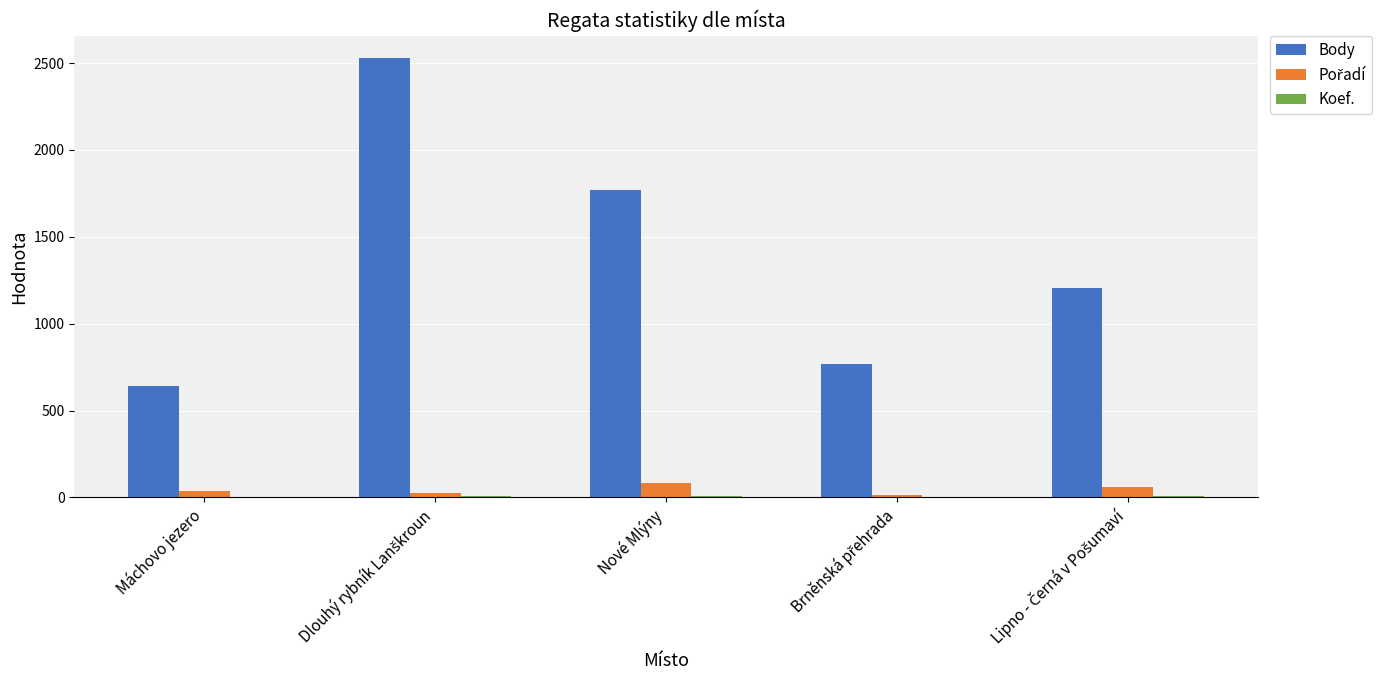

True or false: Body has a value of 1767 at Nové Mlýny.

True